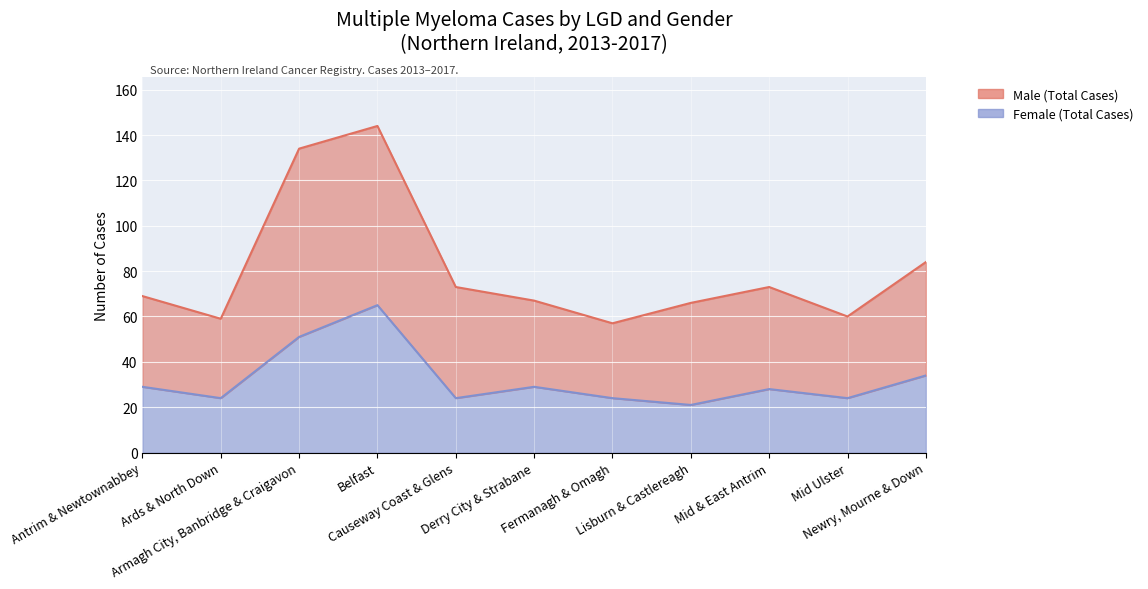

Which category has the lowest value in the Male (Total Cases) series?

Fermanagh & Omagh